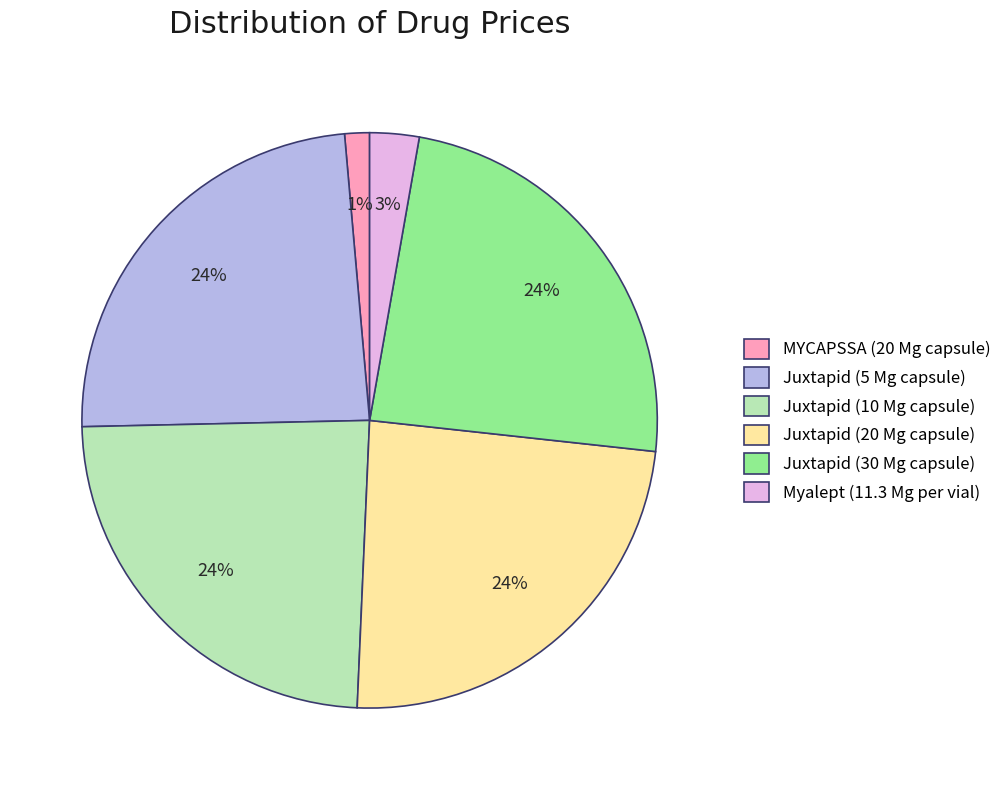

What percentage is the Myalept (11.3 Mg per vial) slice, to the nearest percent?

3%